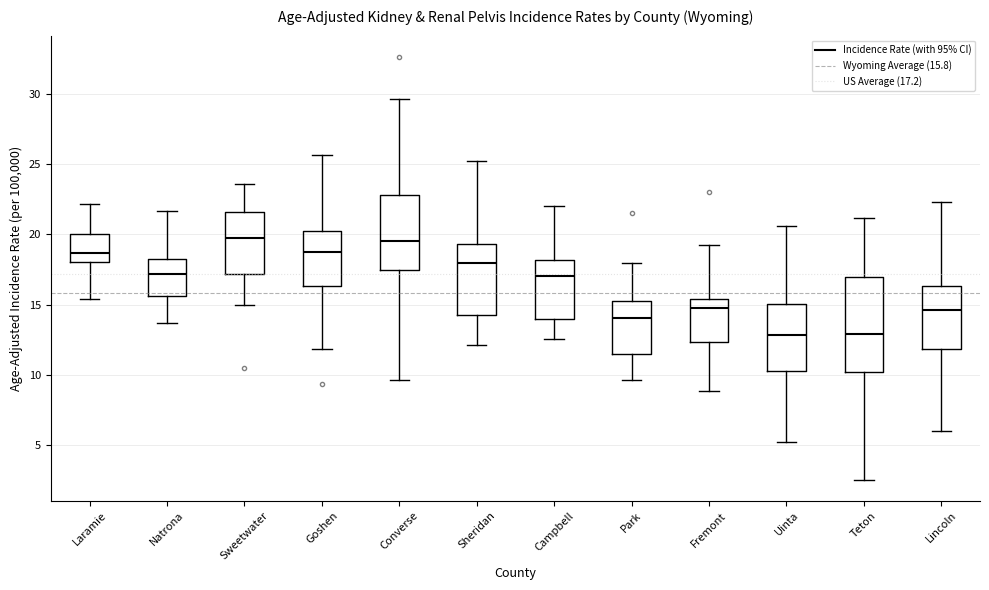

Reading left to right, read every box against the y-axis: the position of its median line, the range the box covers, and the ends of its whiskers. The values are not printed on the chart, so give them approximately, as read against the axis.

Laramie: median 18.5, box 18.0 to 20.0, whiskers 15.5 to 22.0
Natrona: median 17.0, box 15.5 to 18.0, whiskers 13.5 to 21.5
Sweetwater: median 19.5, box 17.0 to 21.5, whiskers 15.0 to 23.5
Goshen: median 18.5, box 16.5 to 20.0, whiskers 12.0 to 25.5
Converse: median 19.5, box 17.5 to 23.0, whiskers 9.5 to 29.5
Sheridan: median 18.0, box 14.5 to 19.5, whiskers 12.0 to 25.0
Campbell: median 17.0, box 14.0 to 18.0, whiskers 12.5 to 22.0
Park: median 14.0, box 11.5 to 15.5, whiskers 9.5 to 18.0
Fremont: median 15.0, box 12.5 to 15.5, whiskers 9.0 to 19.0
Uinta: median 13.0, box 10.5 to 15.0, whiskers 5.0 to 20.5
Teton: median 13.0, box 10.0 to 17.0, whiskers 2.5 to 21.0
Lincoln: median 14.5, box 12.0 to 16.5, whiskers 6.0 to 22.5